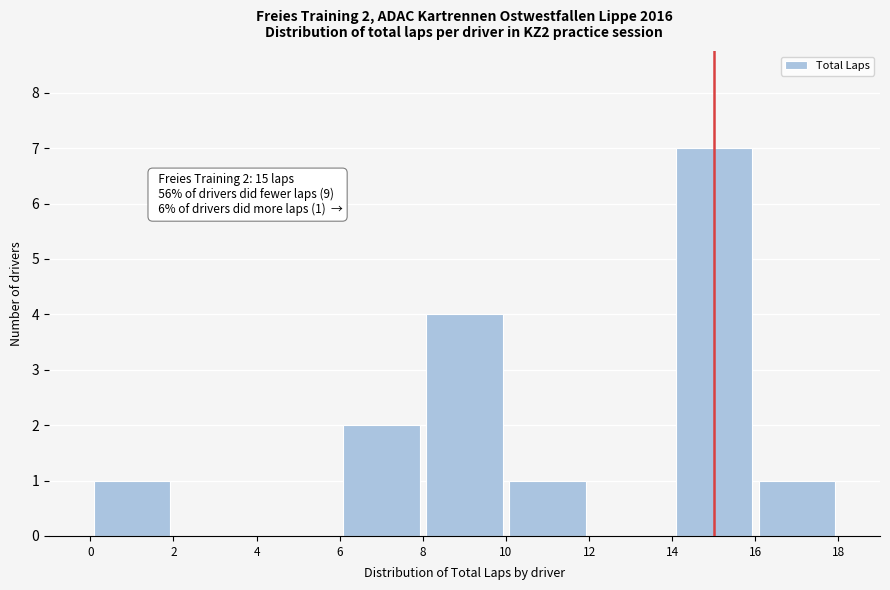

Over which range of the x-axis is the bar tallest?

14 to 16